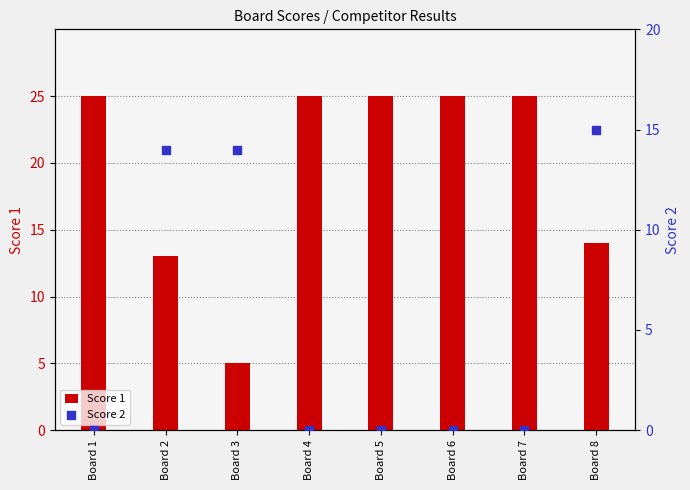

Which series has the widest spread of Y values?

Score 1